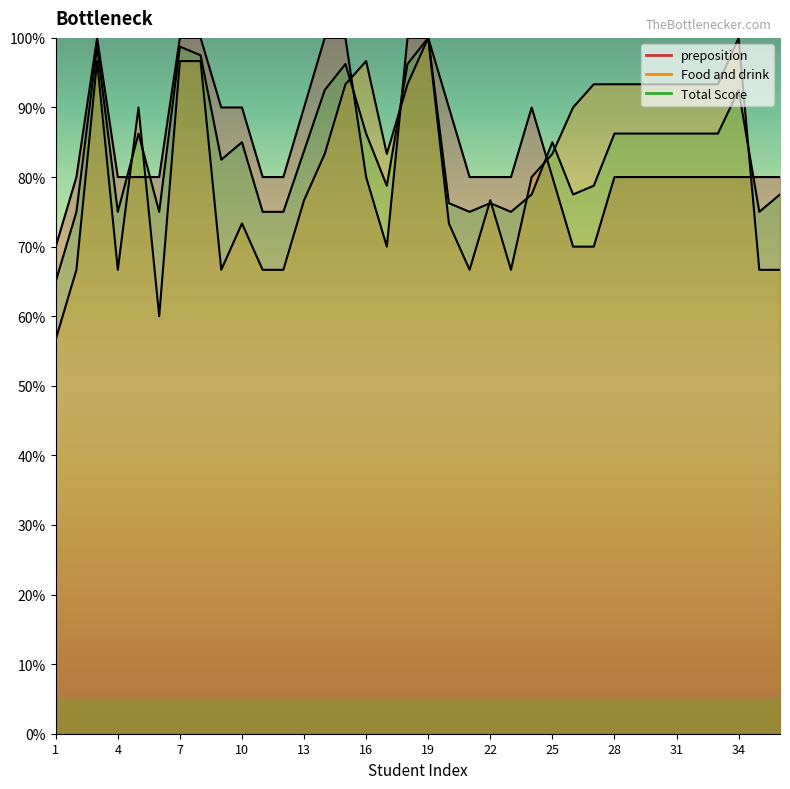

Which category has the lowest value in the preposition series?

1